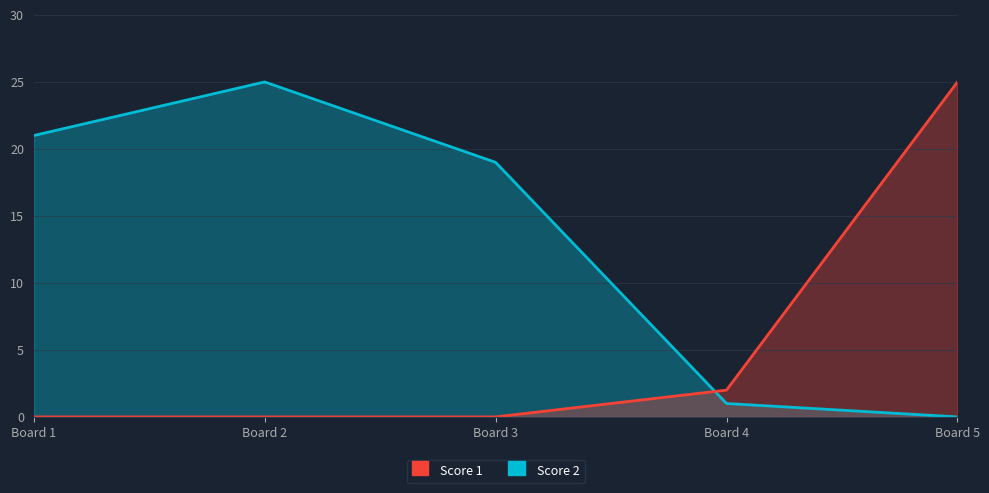

True or false: Score 2 and Score 1 intersect in this chart.

True